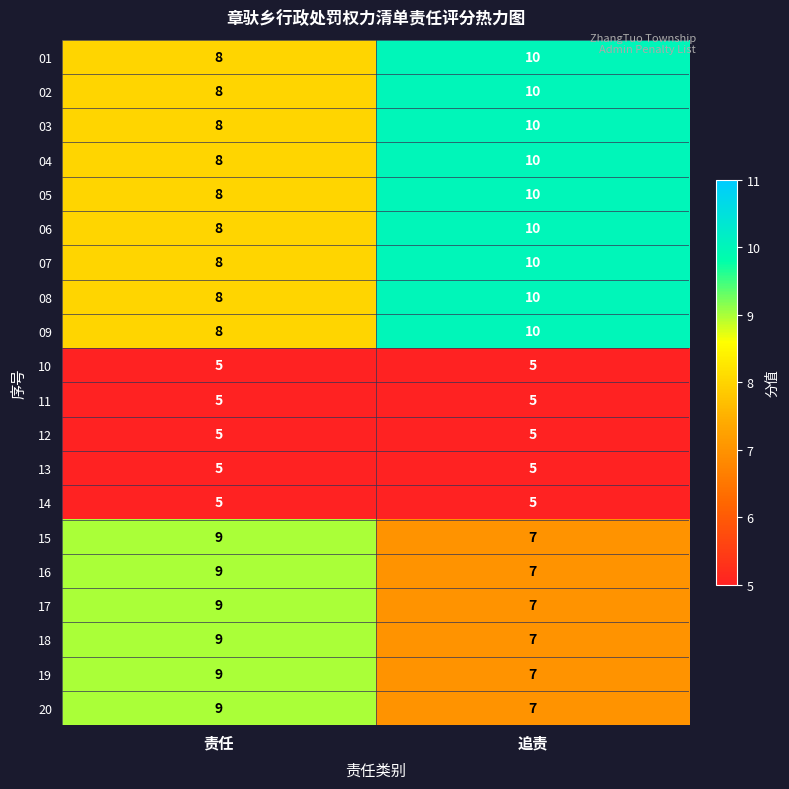

What is the total value across all series at 责任?

151